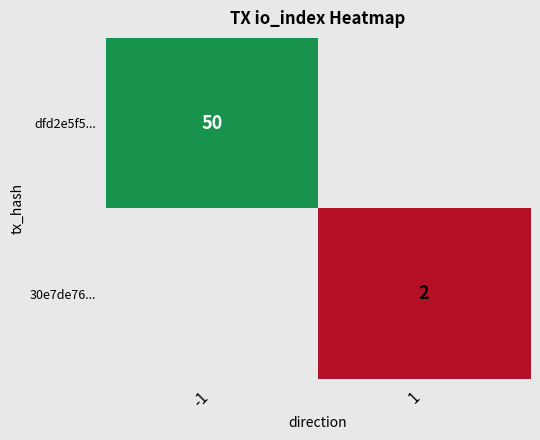

True or false: 30e7de76... has a value of 3 at 1.

False